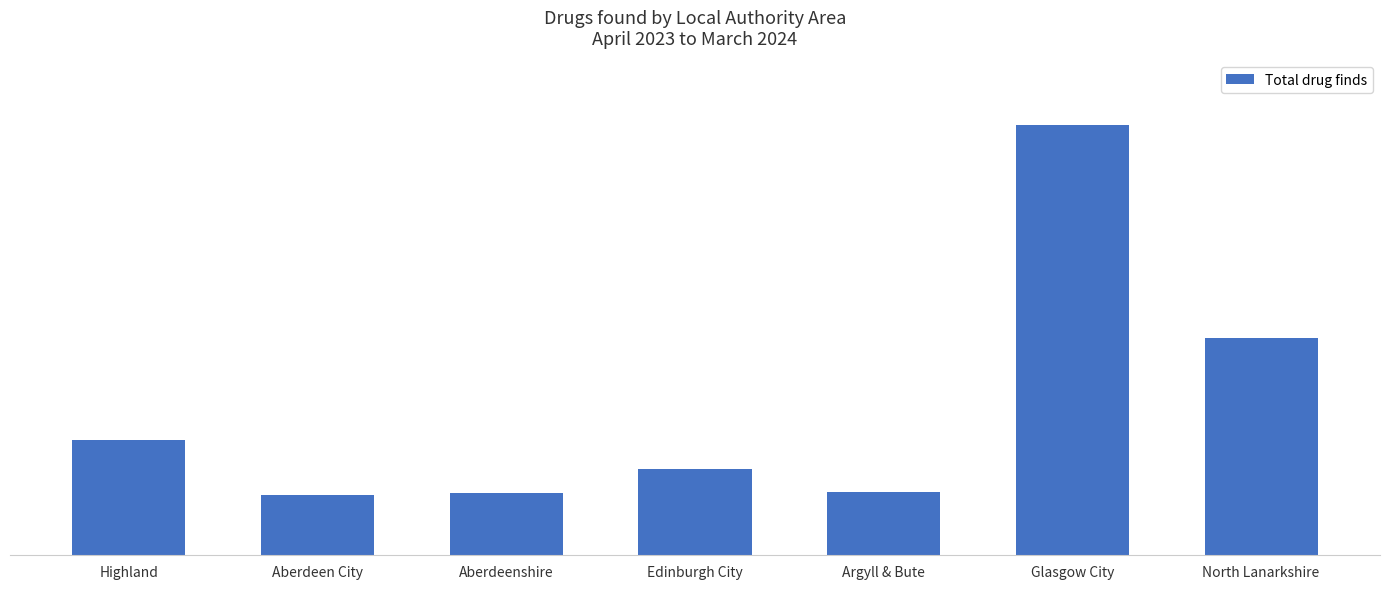

True or false: the data shows 110 at Aberdeenshire.

False